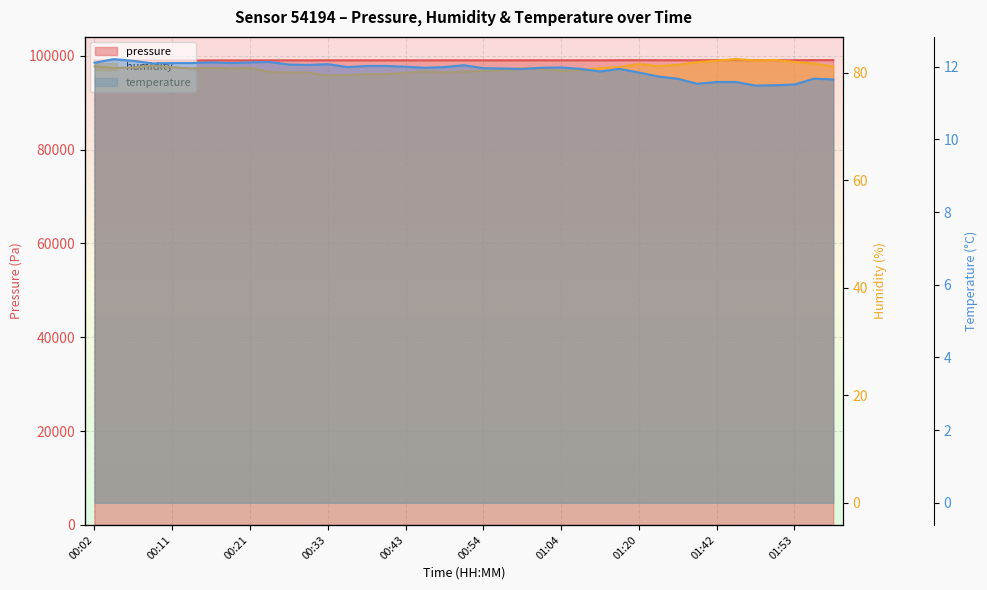

How many distinct data groups are displayed?

3